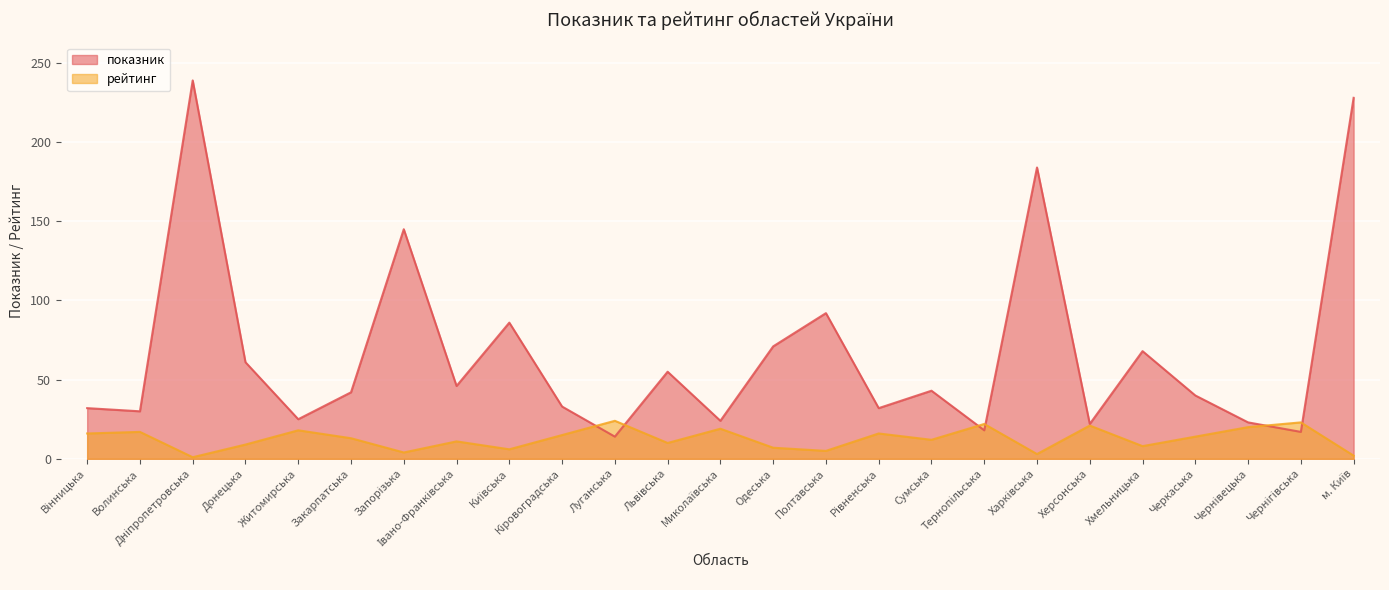

What is the sum of the показник values at Вінницька and Кіровоградська?

65